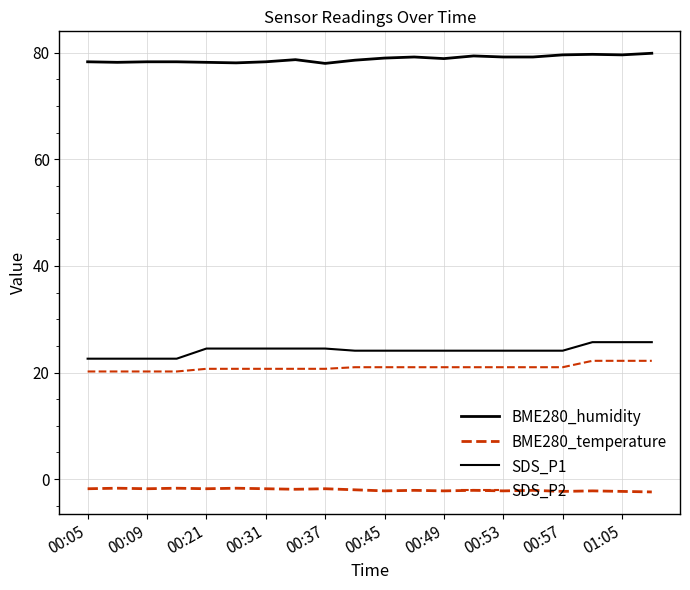

True or false: SDS_P2 and BME280_temperature intersect in this chart.

False